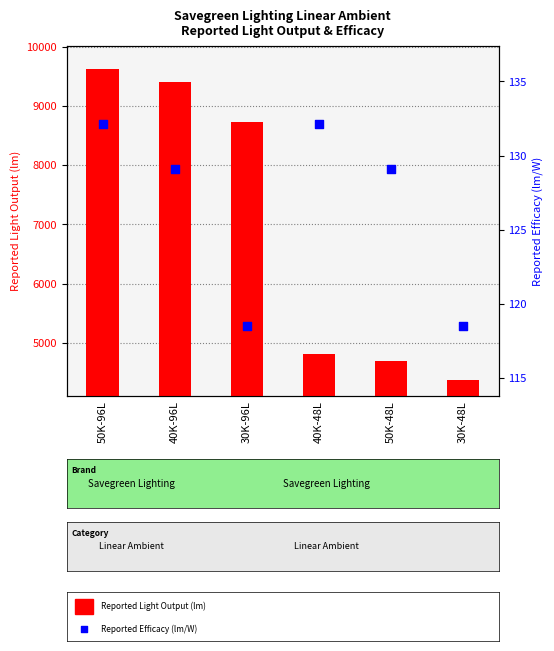

Which series reaches the maximum Y coordinate?

Reported Light Output (lm)